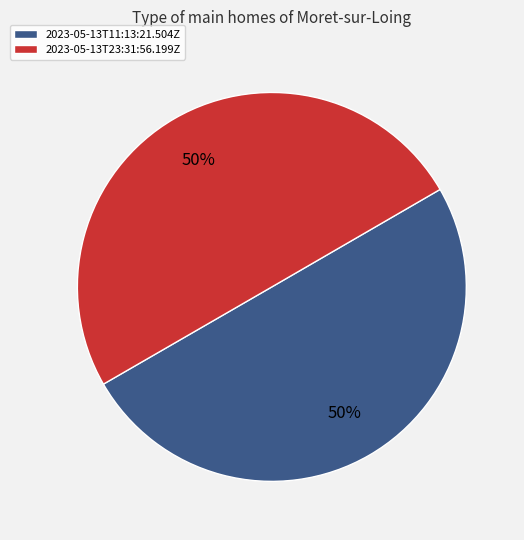

To the nearest percent, what percentage of the pie is 2023-05-13T23:31:56.199Z?

50%